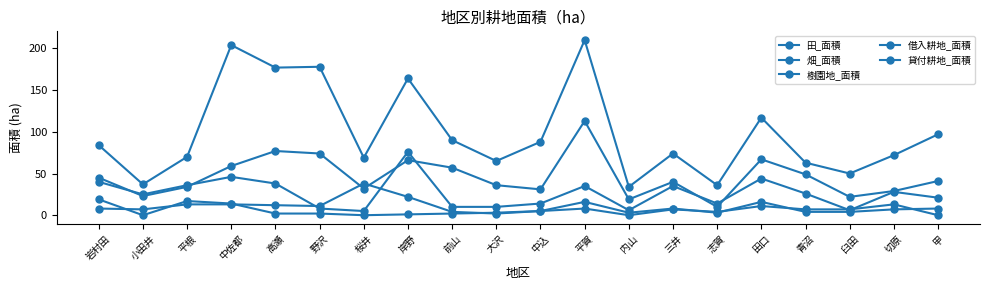

What is the total value across all series at 中込?

143